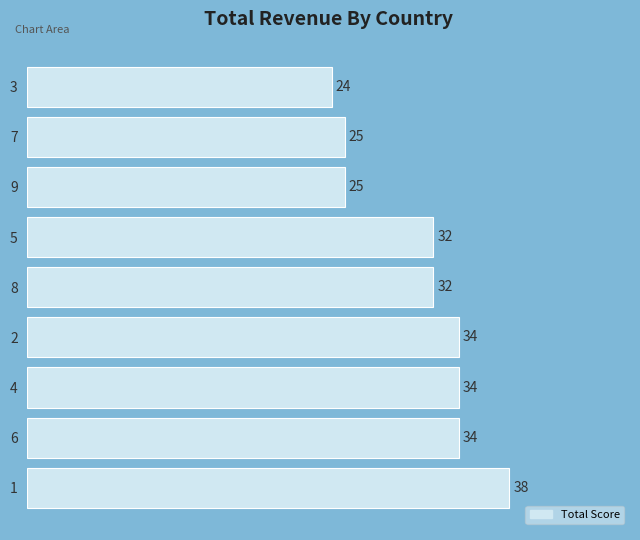

What is the greatest value displayed?

38